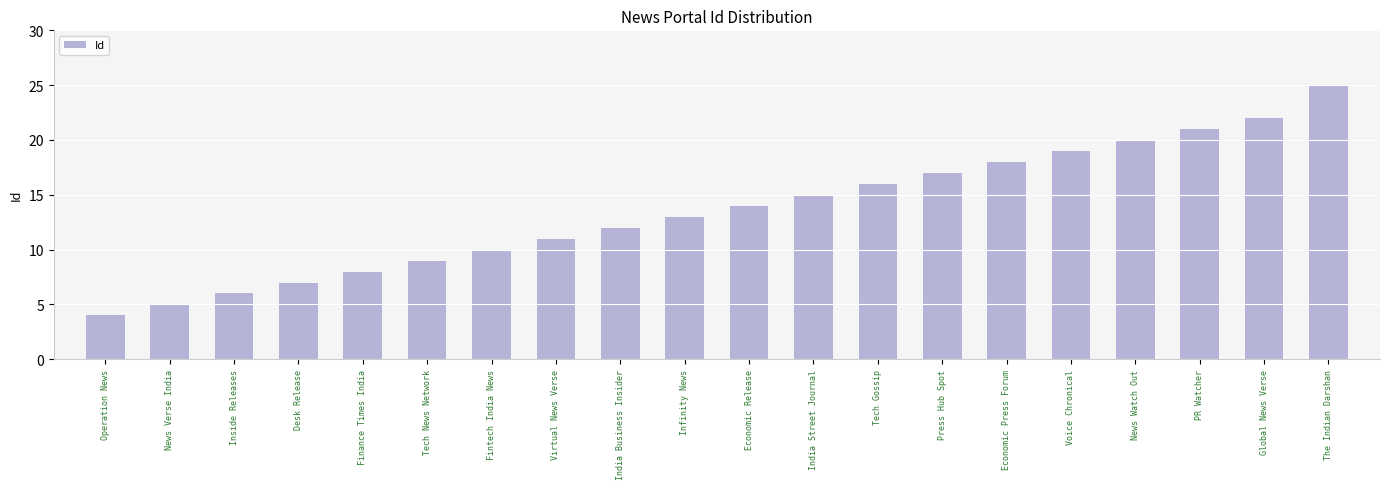

What is the change in value from Finance Times India to India Street Journal?

+7